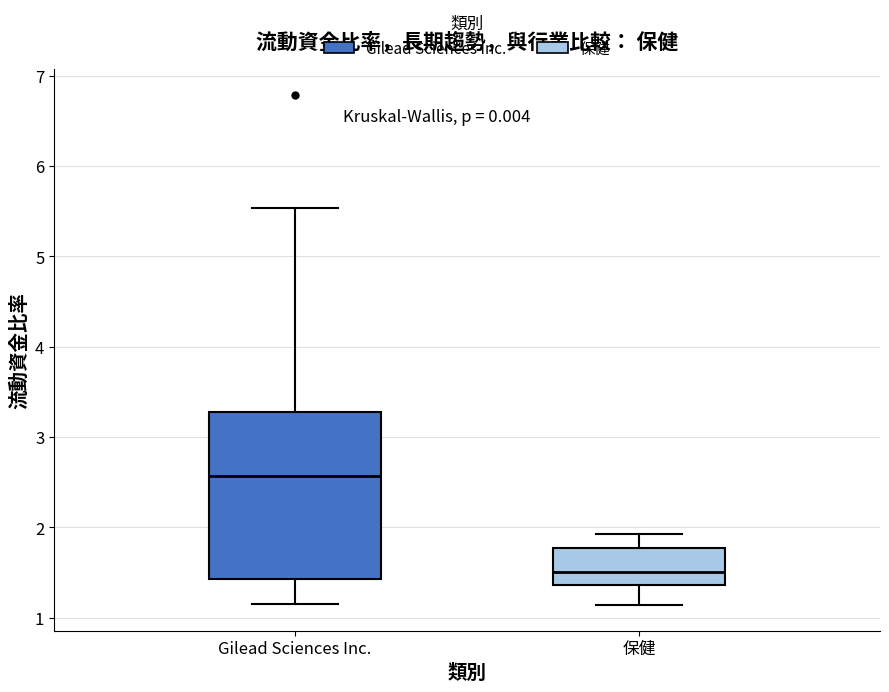

Which box is the tallest, from its lower edge to its upper edge?

Gilead Sciences Inc.